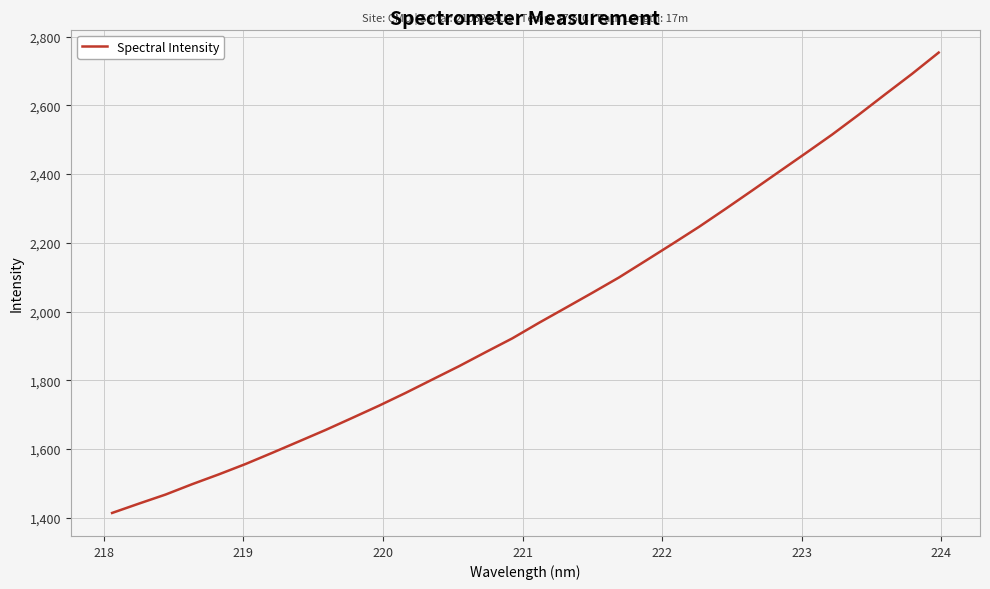

What is the difference between the maximum and minimum values?

1339.5